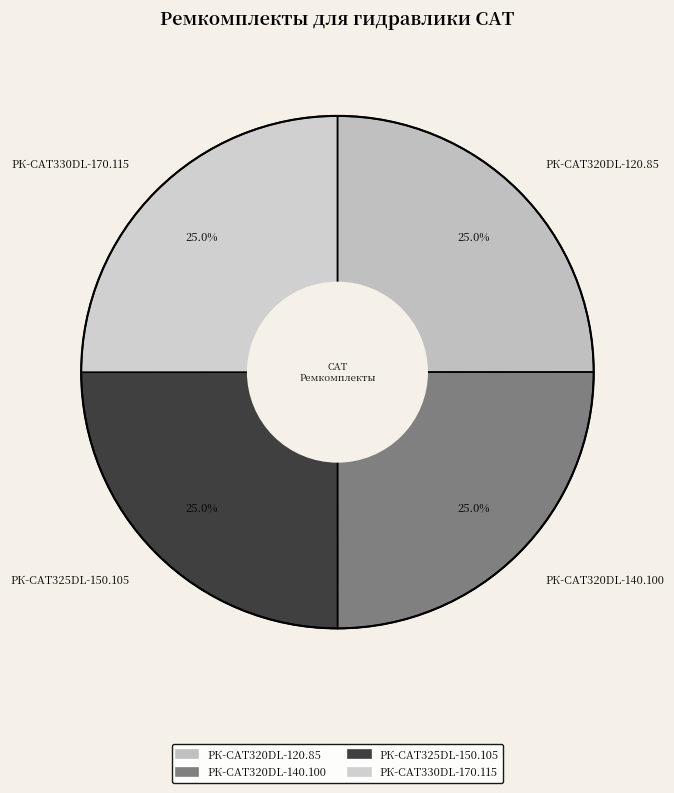

What is the total percentage of РК-CAT330DL-170.115 and РК-CAT325DL-150.105?

50.0%